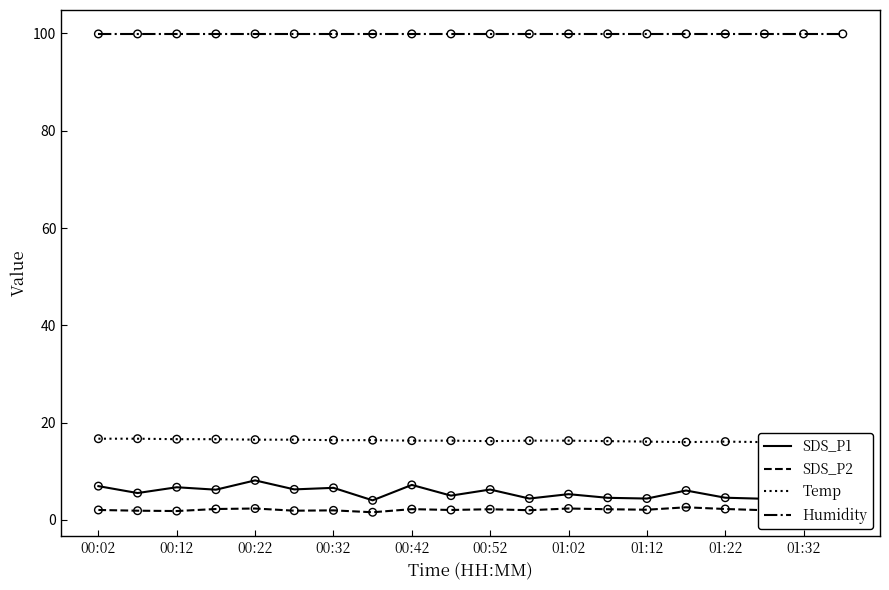

Which series has the largest total across all categories?

Humidity